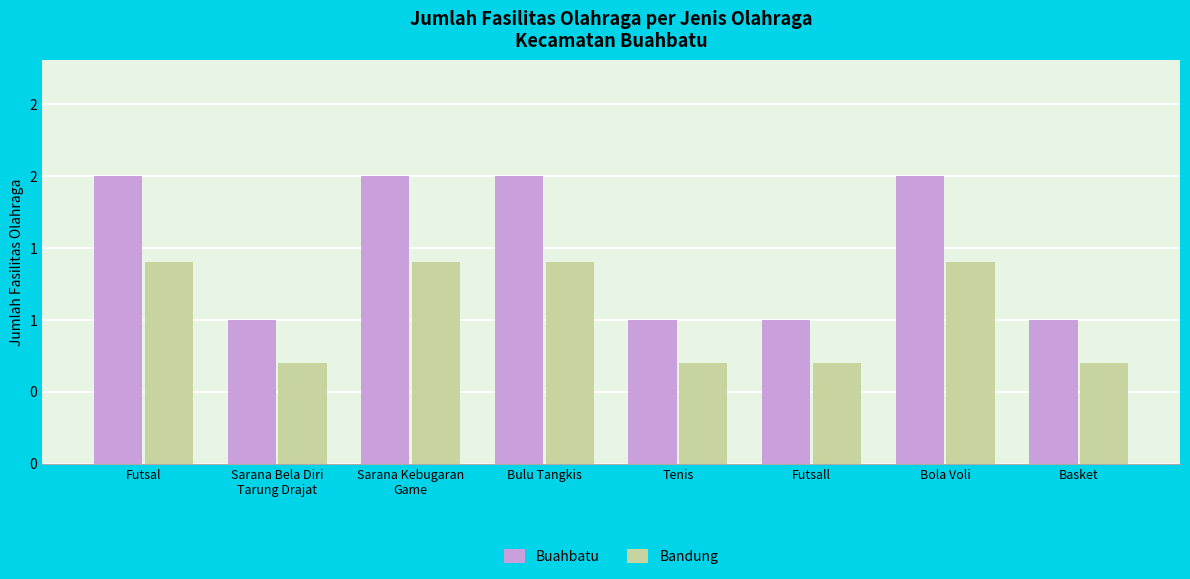

What is the difference between the highest and lowest values at Sarana Bela Diri
Tarung Drajat?

0.3